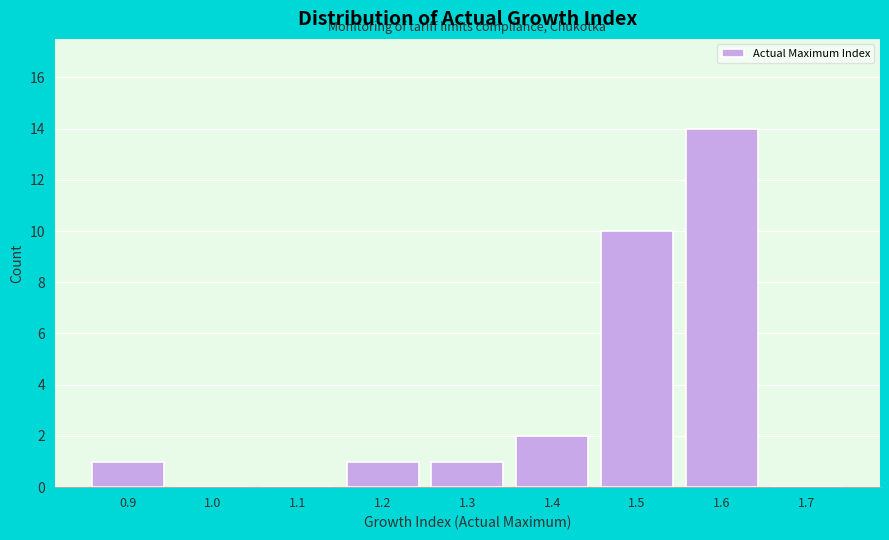

Reading left to right, extract all data points from this chart.

0.9=1	1.0=0	1.1=0	1.2=1	1.3=1	1.4=2	1.5=10	1.6=14	1.7=0